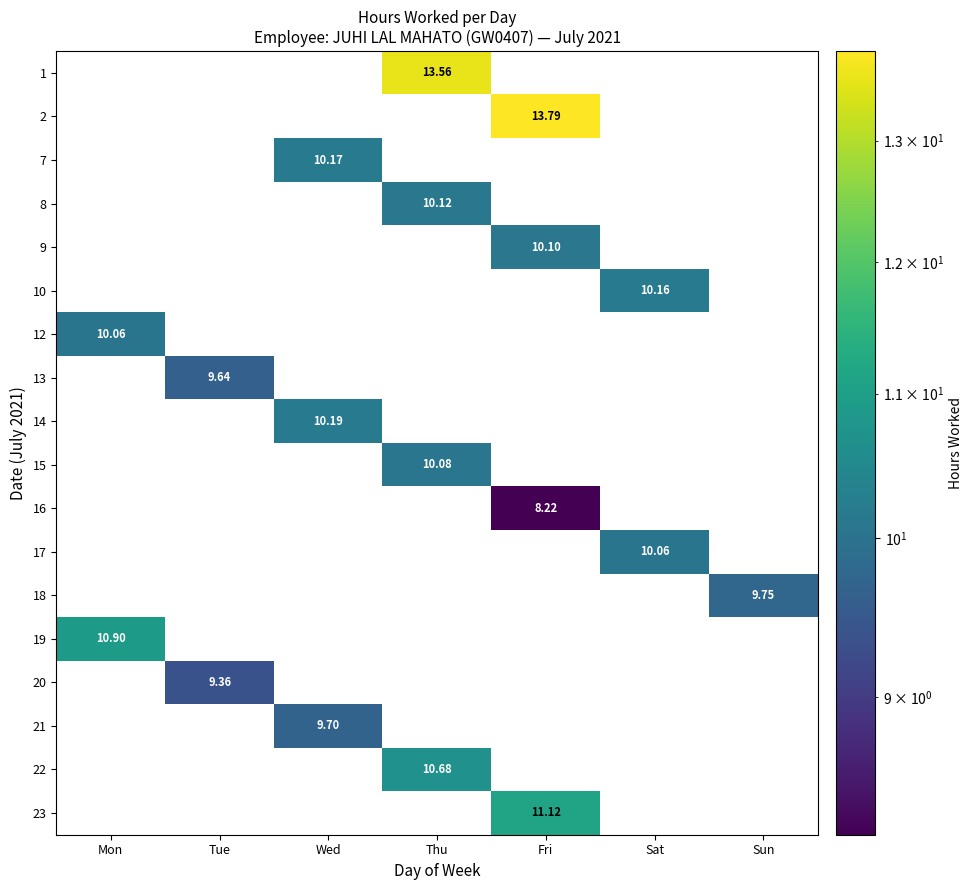

What is the greatest value displayed?

13.8